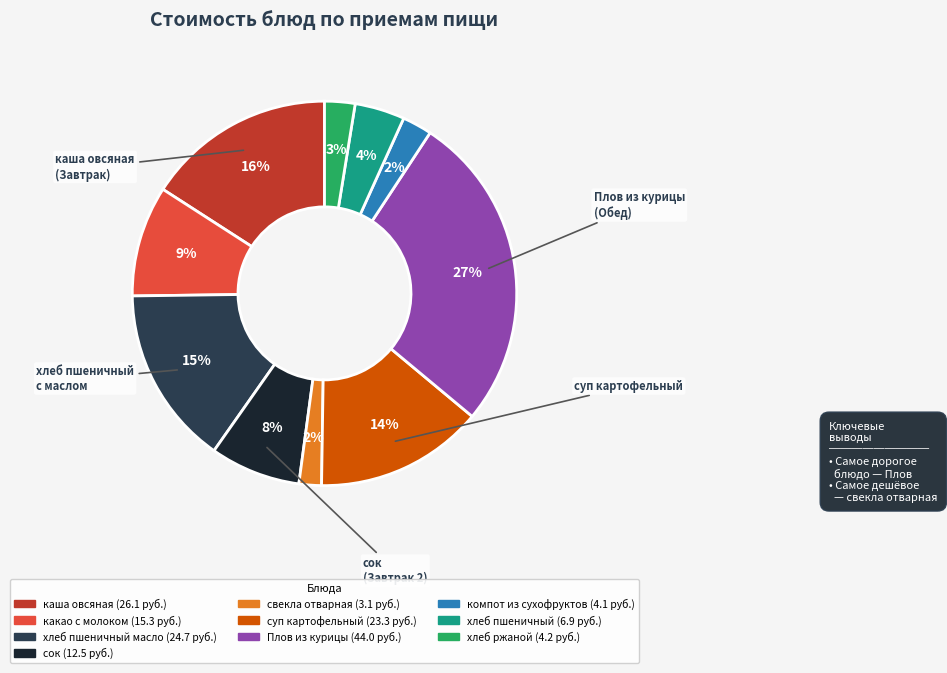

To the nearest percent, what is the difference between the largest and smallest slice percentages?

25%